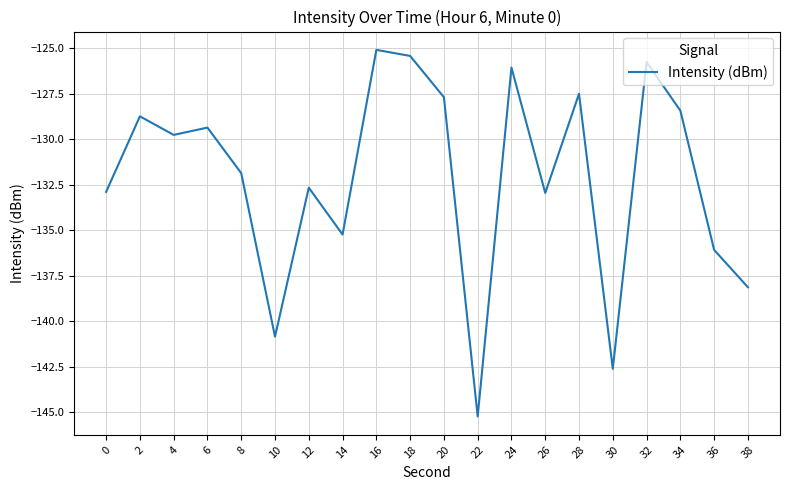

What is the greatest value displayed?

-125.1